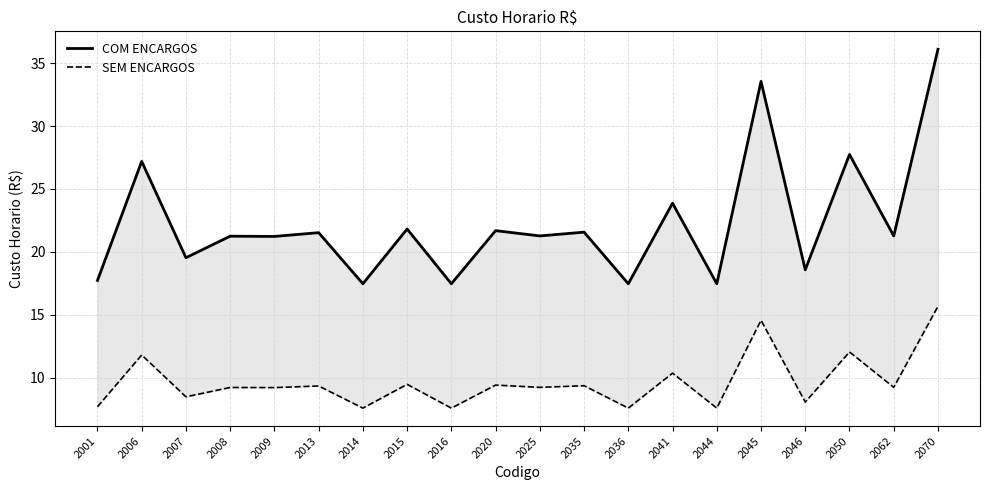

Is the value of COM ENCARGOS at 2046 greater than the value of SEM ENCARGOS at 2046?

Yes